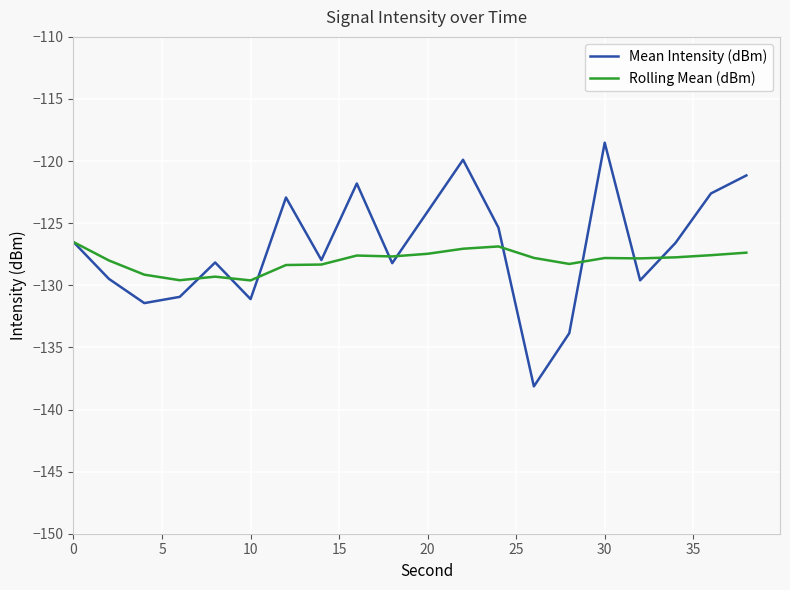

In Mean Intensity (dBm), how many points are lower than both neighbors (excluding endpoints)?

6